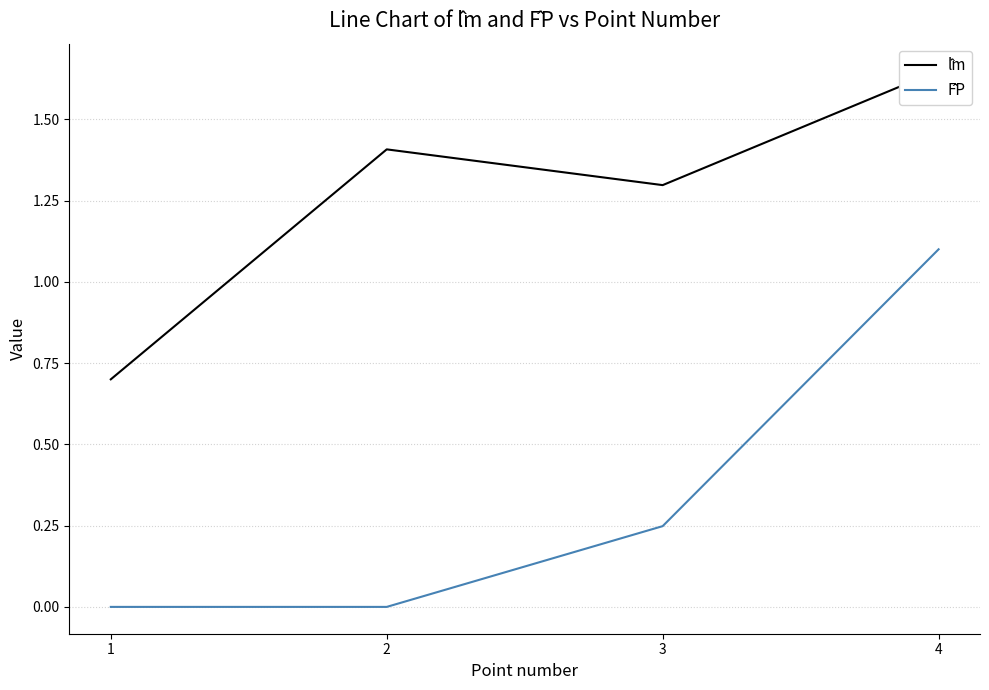

Rank the series by their maximum value, from highest to lowest.

l̂m, F̂P